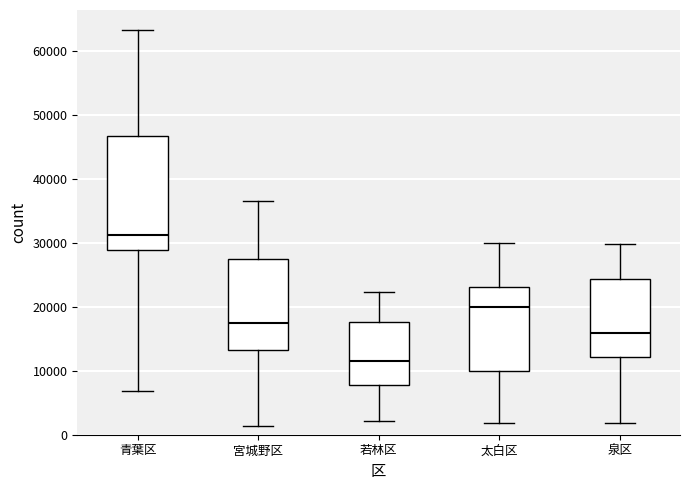

Which box's median line is the lowest?

若林区